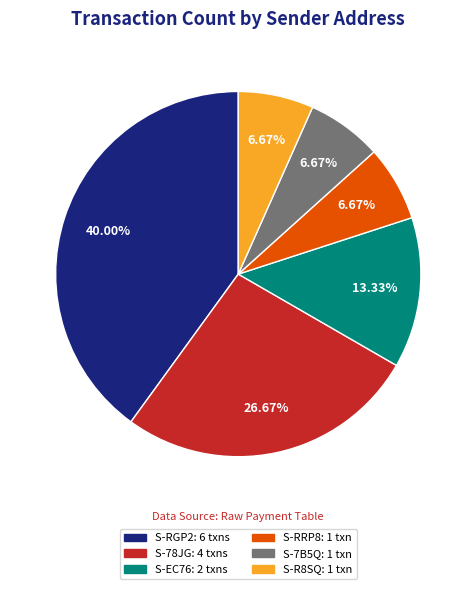

Count the number of slices in the pie.

6